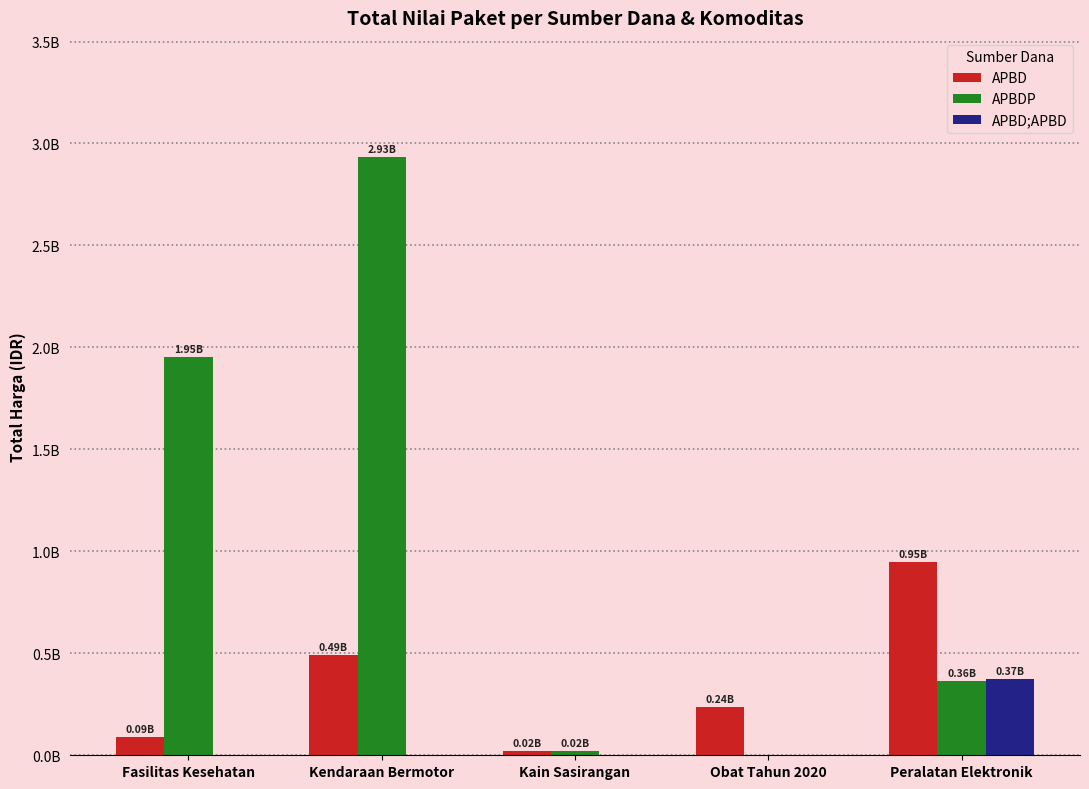

Reading left to right, extract all data points from this chart.

APBD: 91713035	493000000	18900000	235726210	948767000
APBDP: 1953197940	2931562000	19175000	0	362453800
APBD;APBD: 0	0	0	0	373404000